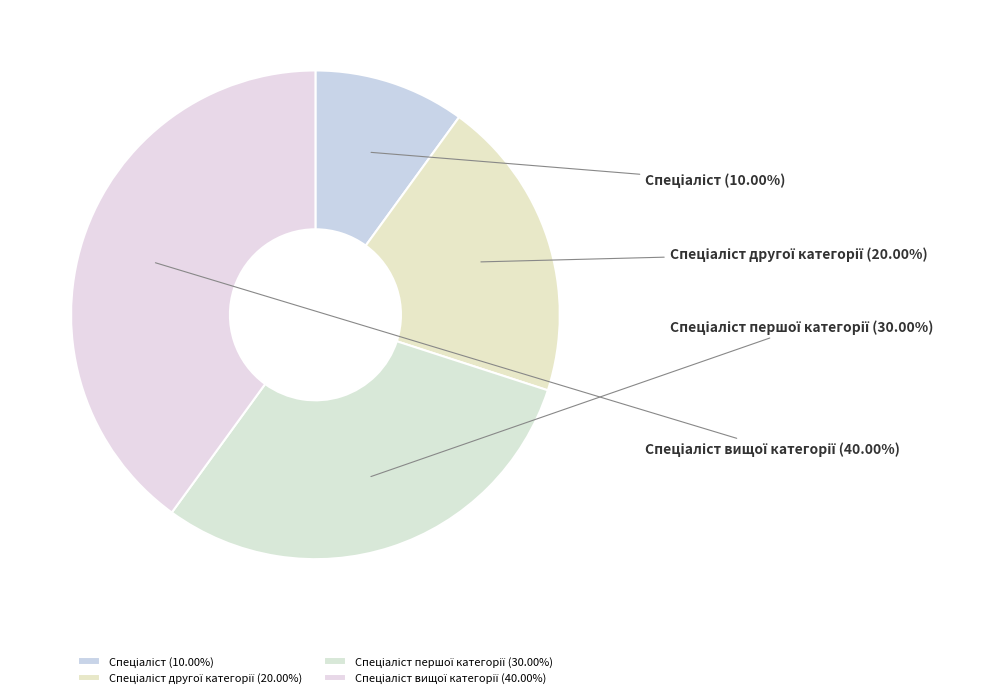

Is there a majority slice in this chart?

No